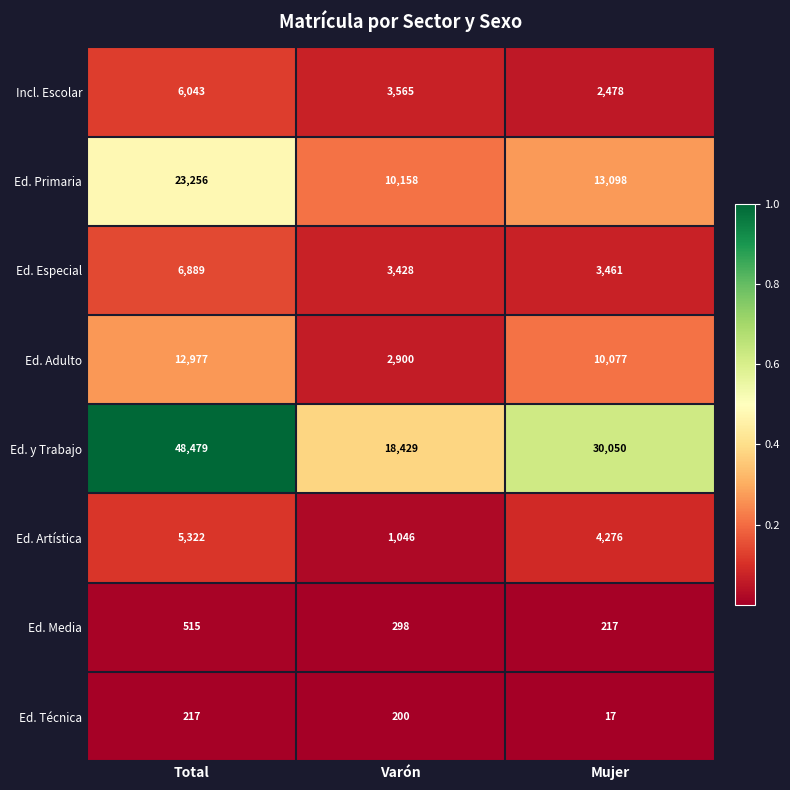

What is the spread (max minus min) of values at Total?

48262